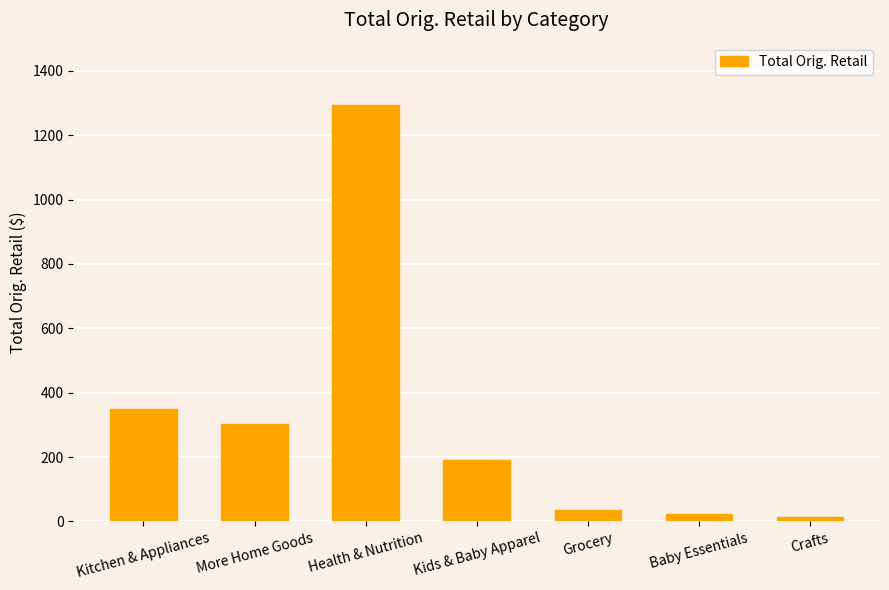

What position from the right is Health & Nutrition?

5